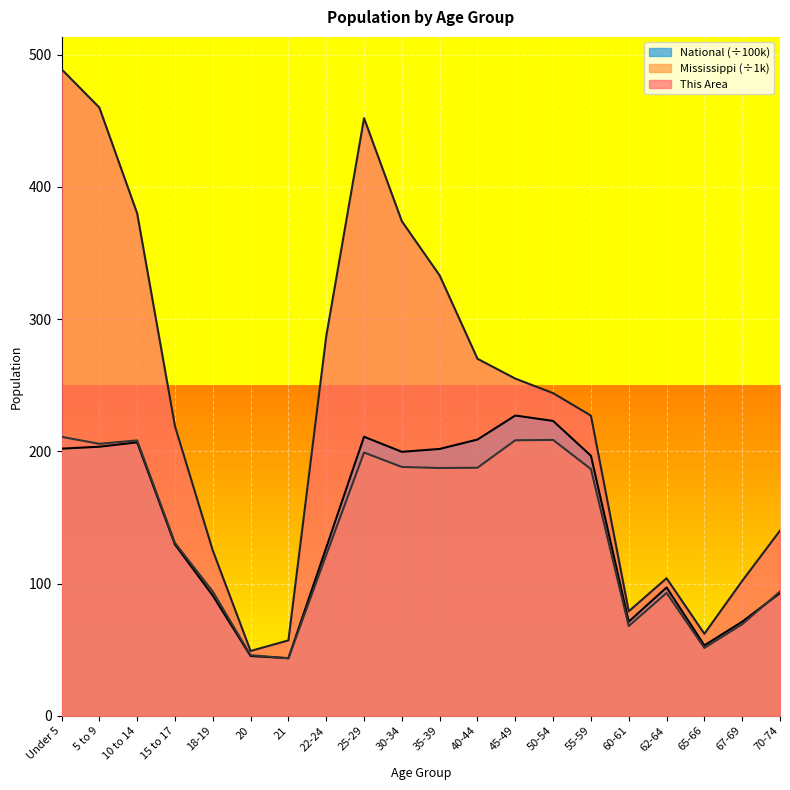

What is the label of the 7th point from the right?

50-54